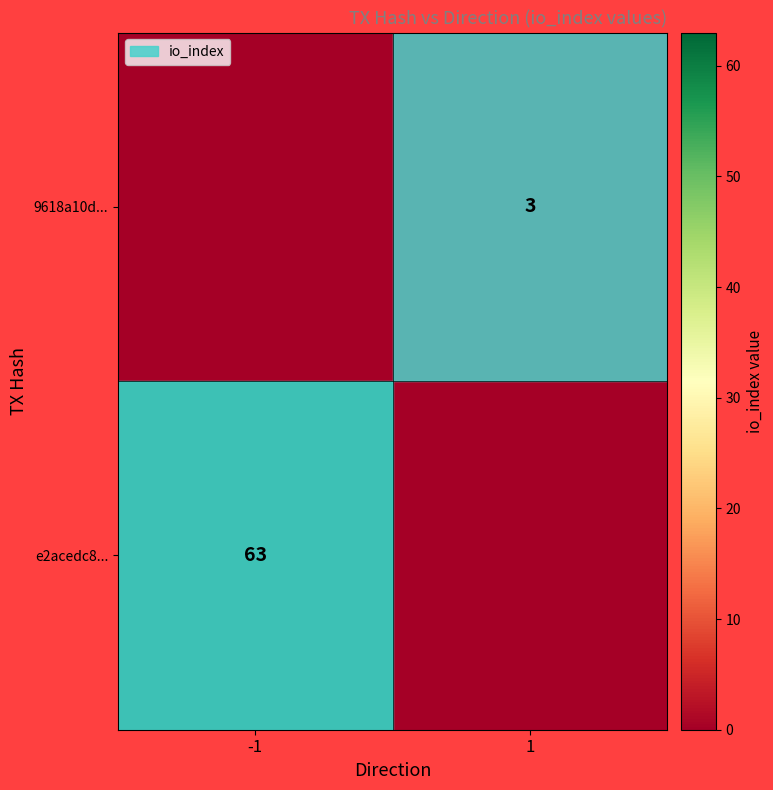

What is the total value across all series at 1?

3